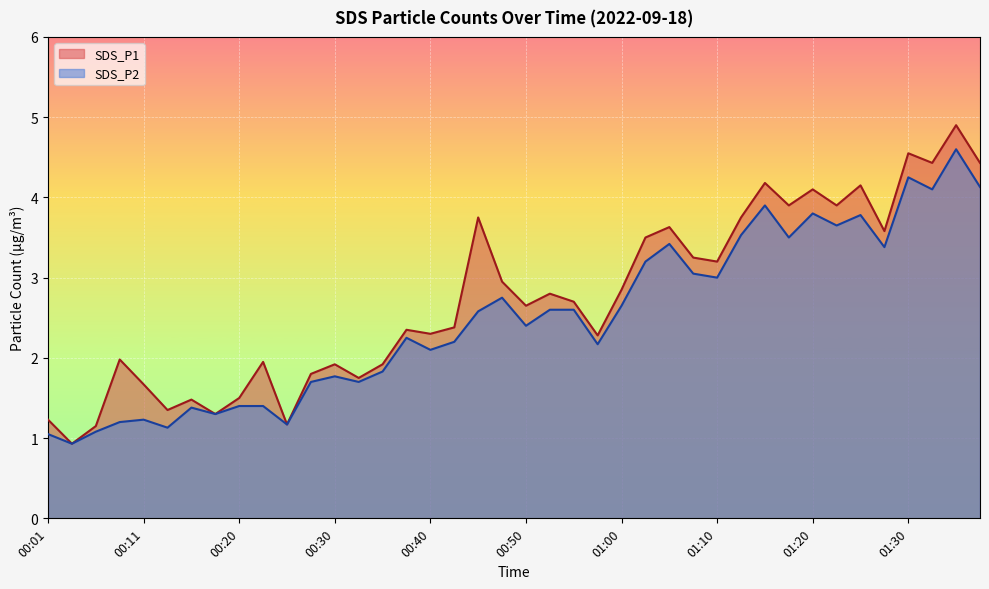

Rank the series by their average value, from highest to lowest.

SDS_P1, SDS_P2